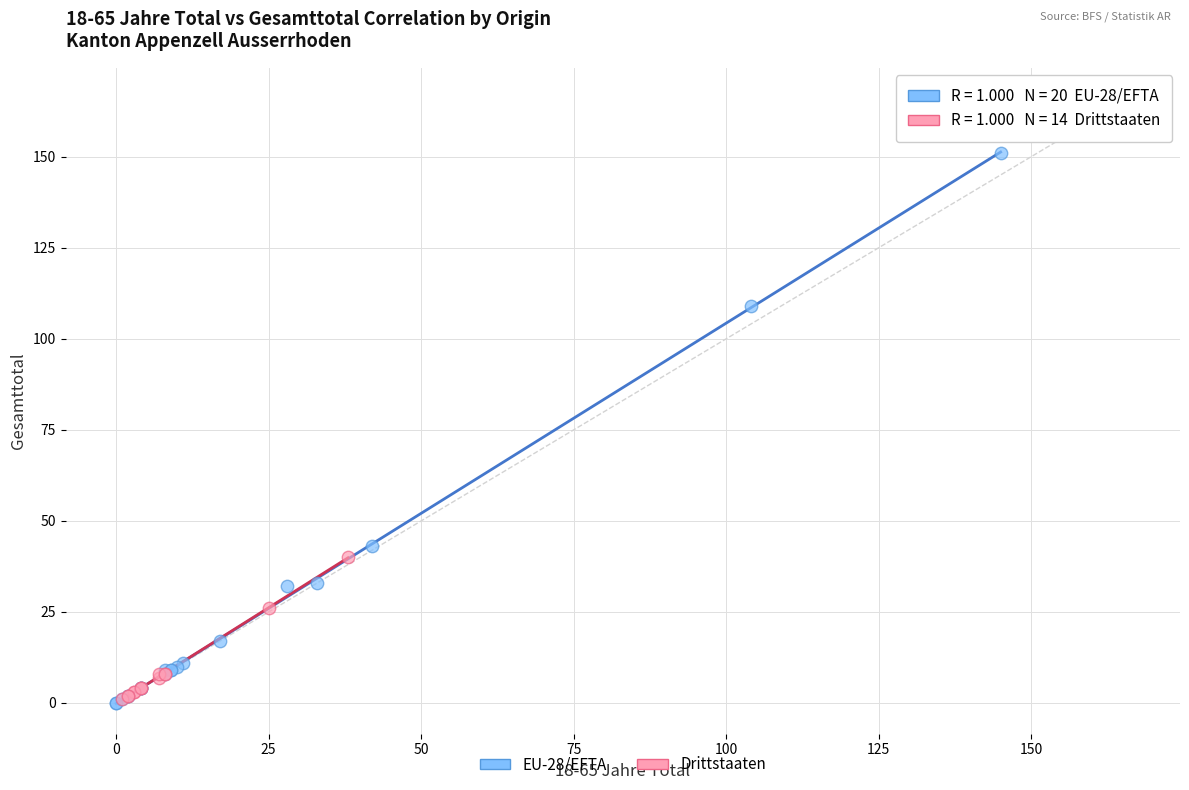

Which series reaches the maximum Y coordinate?

EU-28/EFTA